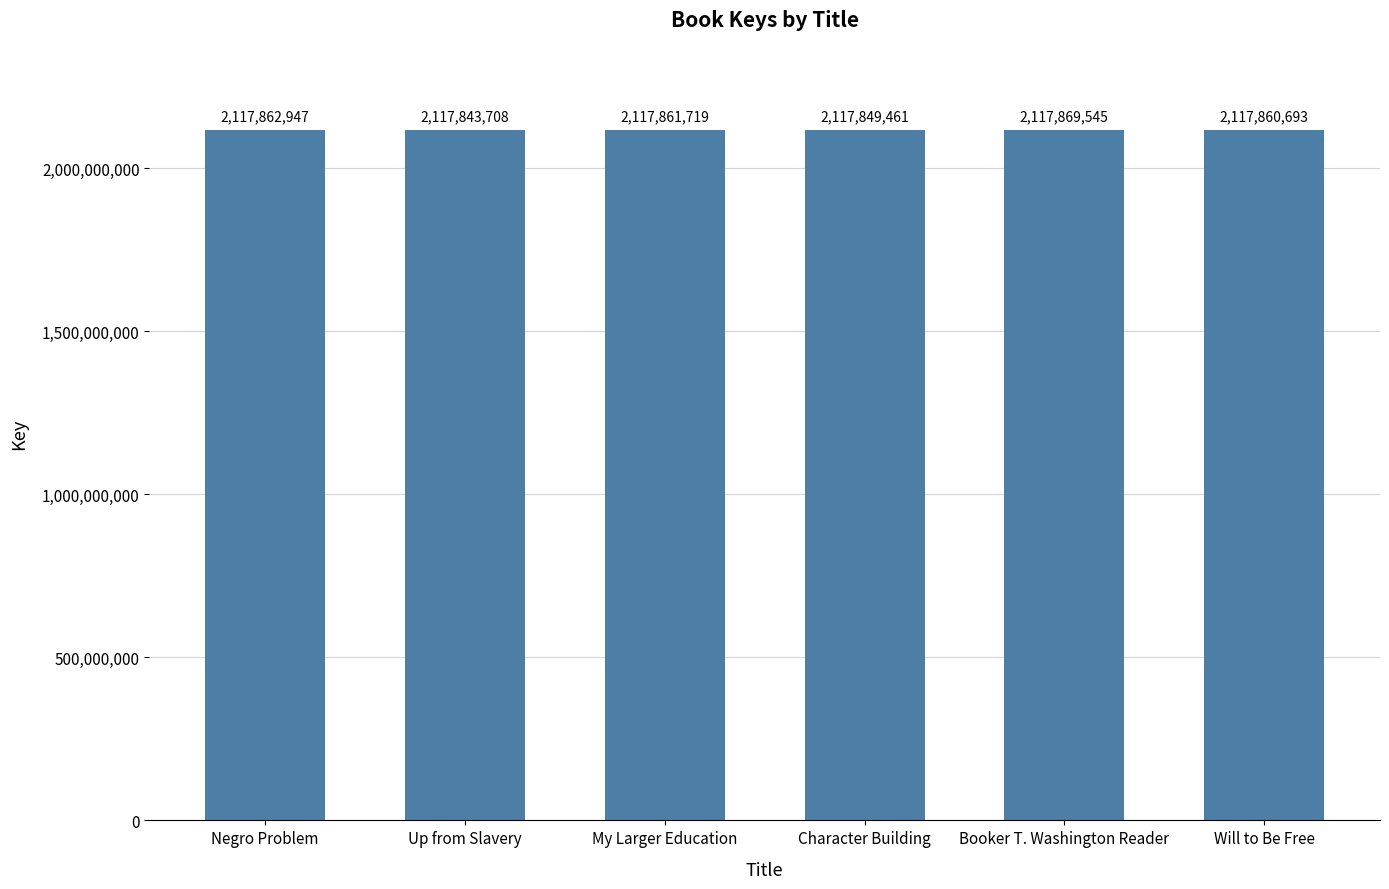

How many bars are there in total?

6